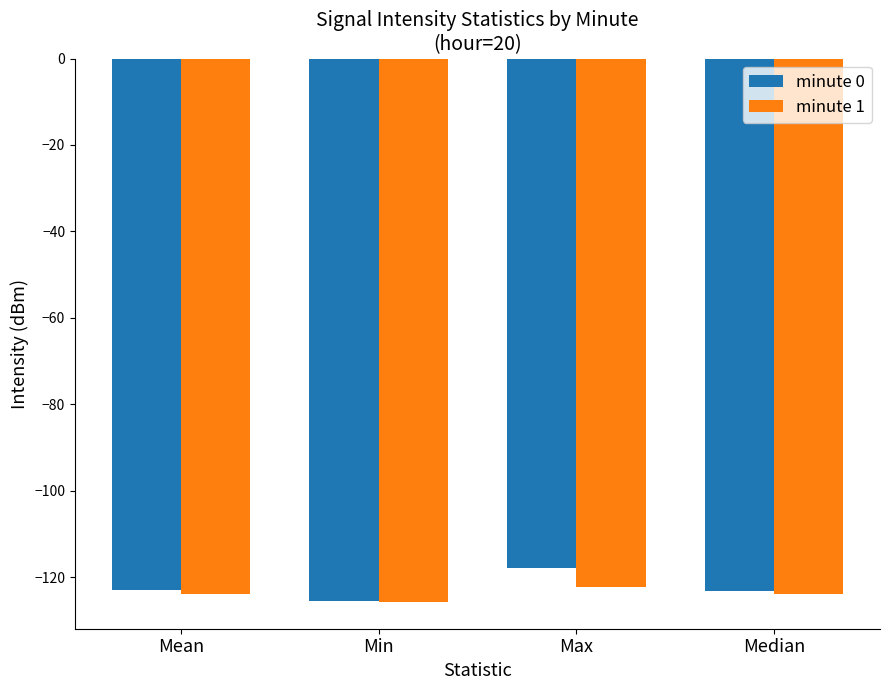

How many bars are there in each group?

2